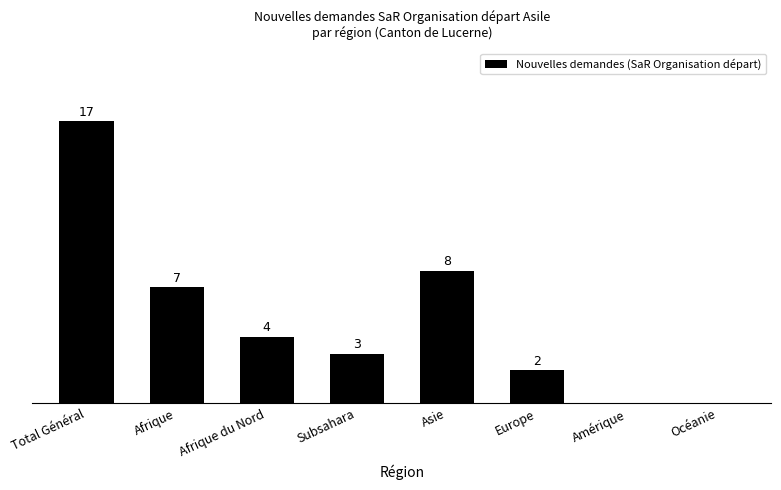

Between Subsahara and Europe, which is larger?

Subsahara